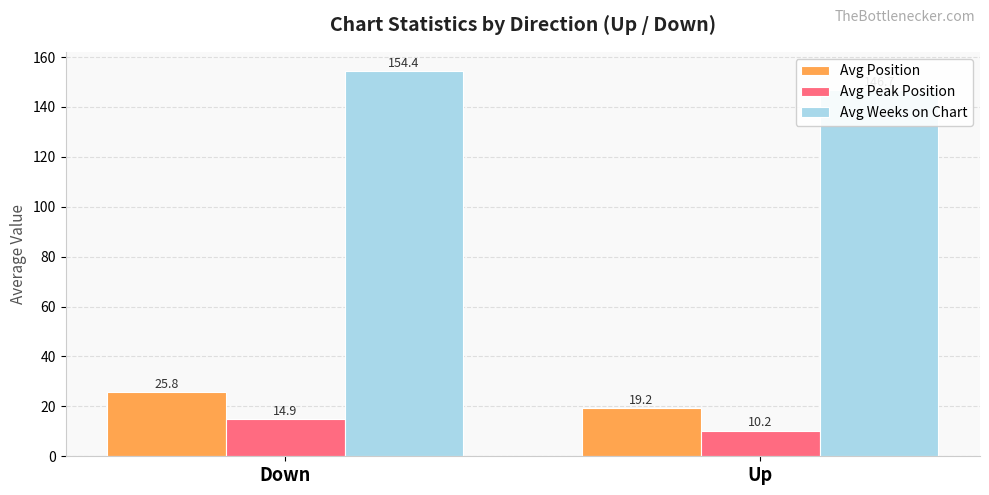

What is the average value of the Avg Weeks on Chart series?

150.5